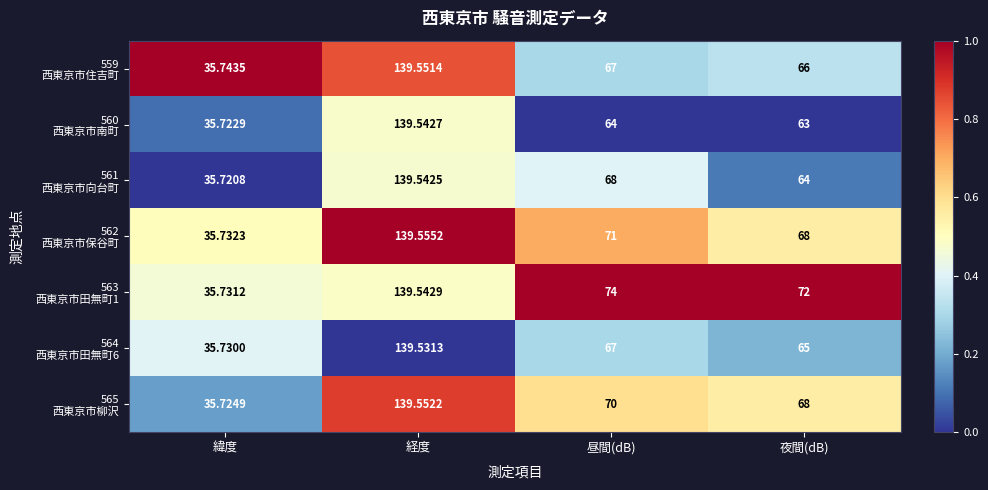

At which category is the sum across all series the highest?

経度